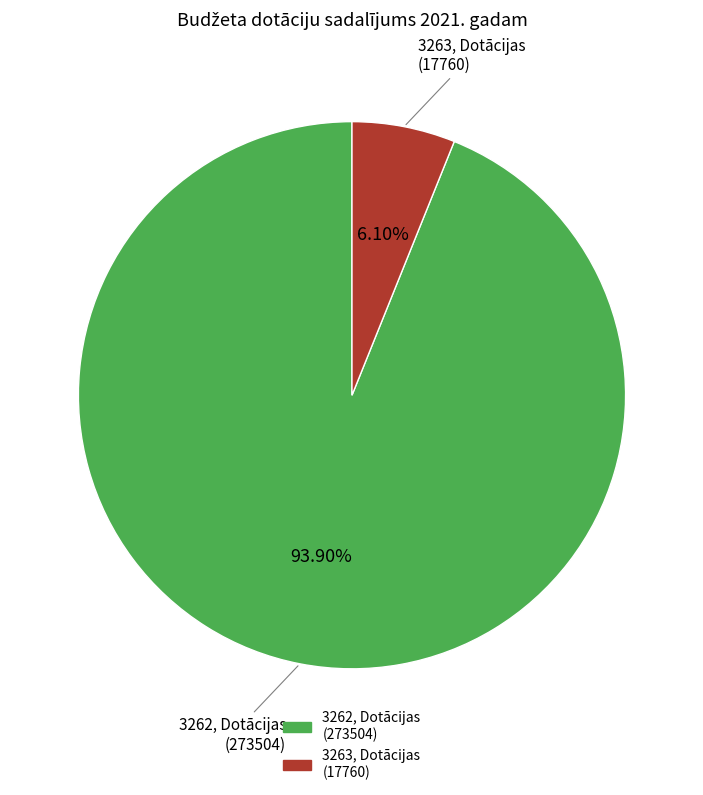

Is there any slice that represents more than half of the pie?

Yes